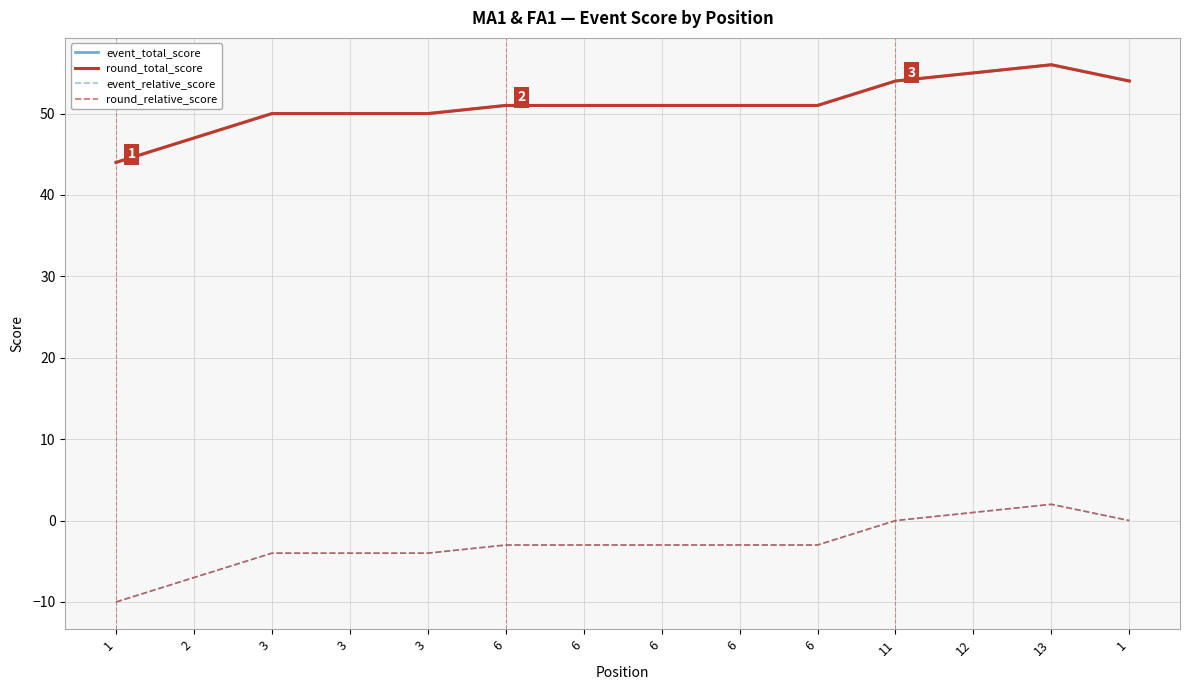

At 6, list the series in order from smallest to largest.

event_relative_score, round_relative_score, event_total_score, round_total_score